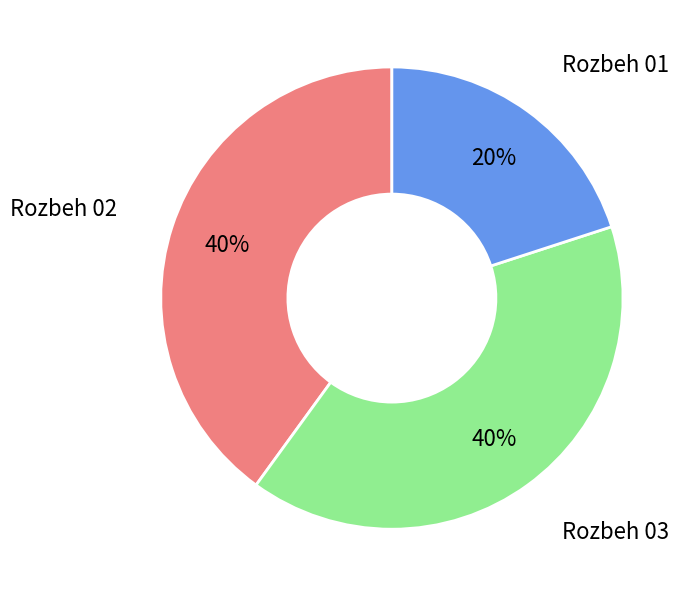

True or false: Rozbeh 02 accounts for 29% of the total.

False